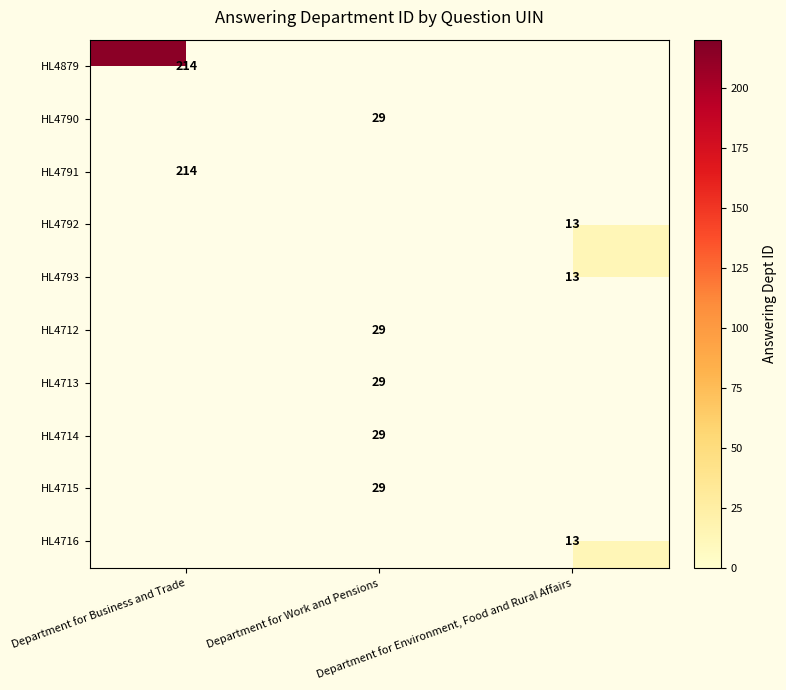

True or false: HL4793 has a value of 13.0 at Department for Environment, Food and Rural Affairs.

True